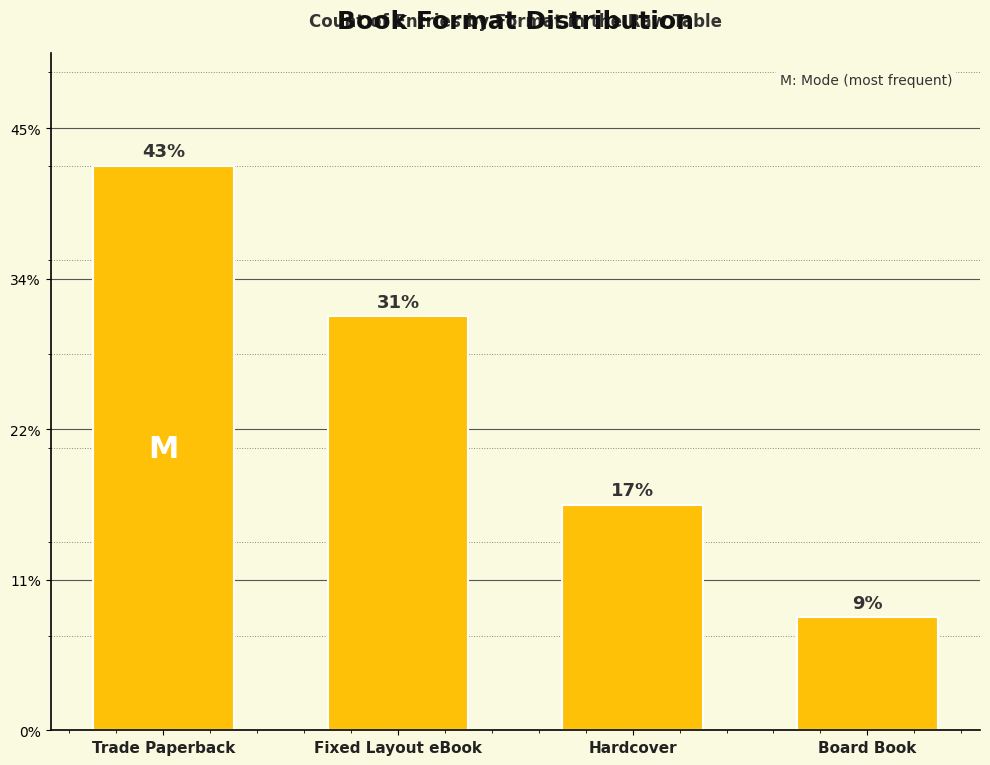

Are the bars horizontal?

No